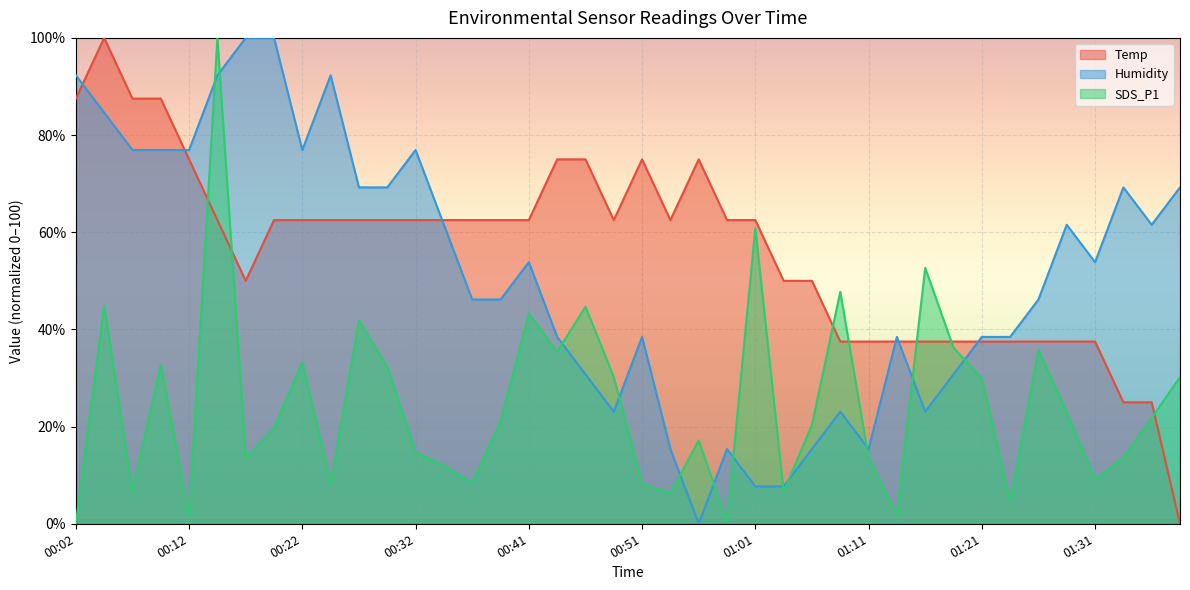

Where is SDS_P1 nearest to the value 50?

01:09